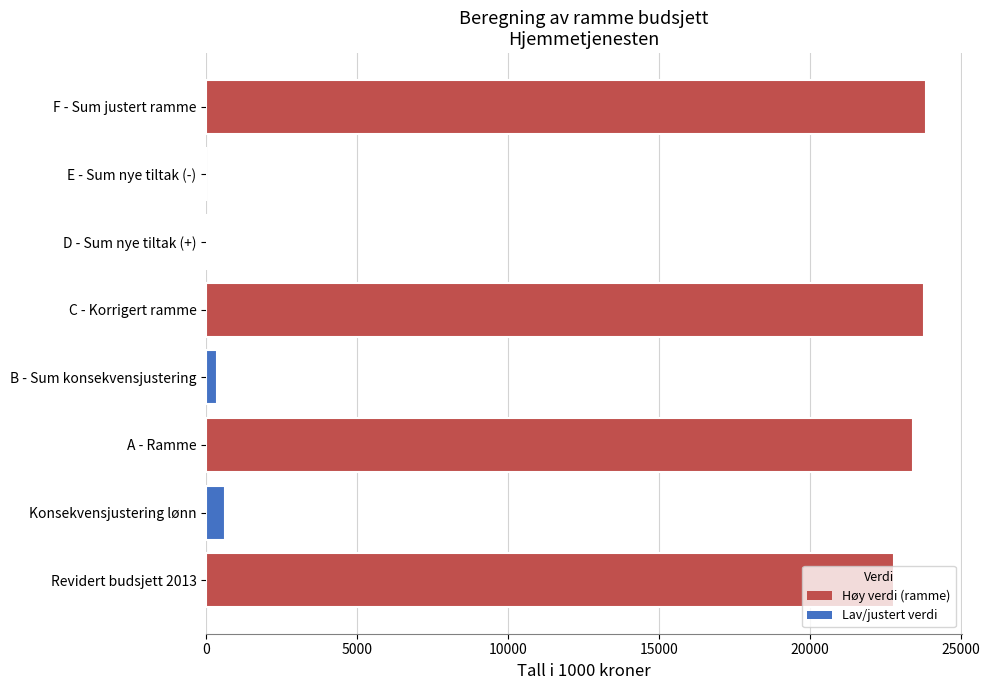

What is the sum of the values at F - Sum justert ramme and A - Ramme?

47268